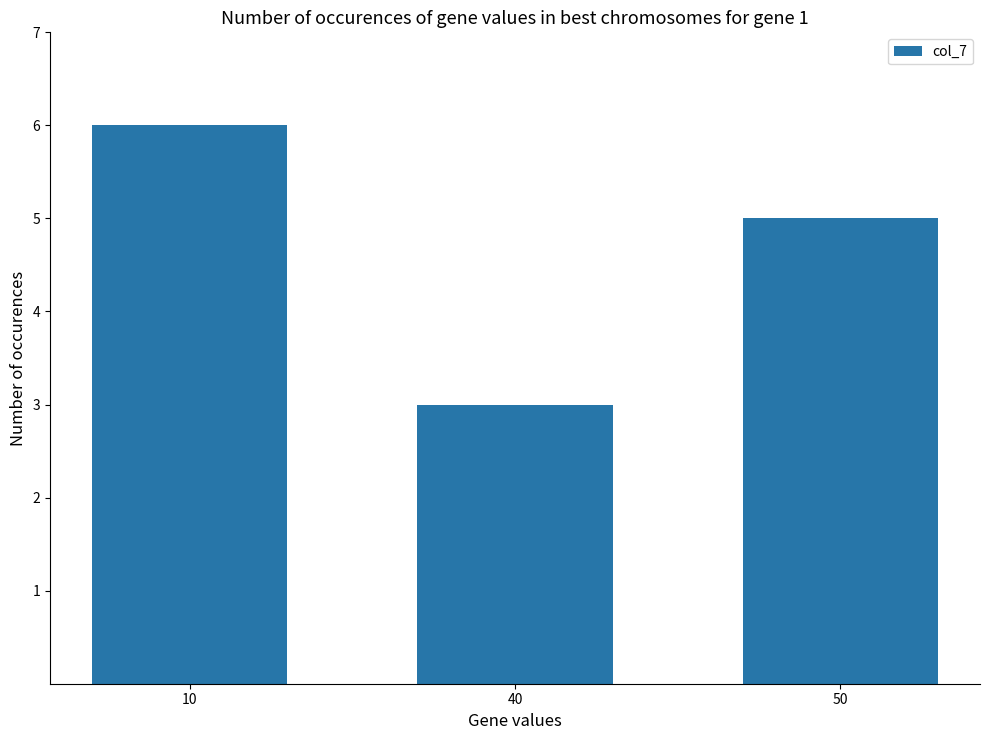

What is the sum of the values at 10 and 40?

9